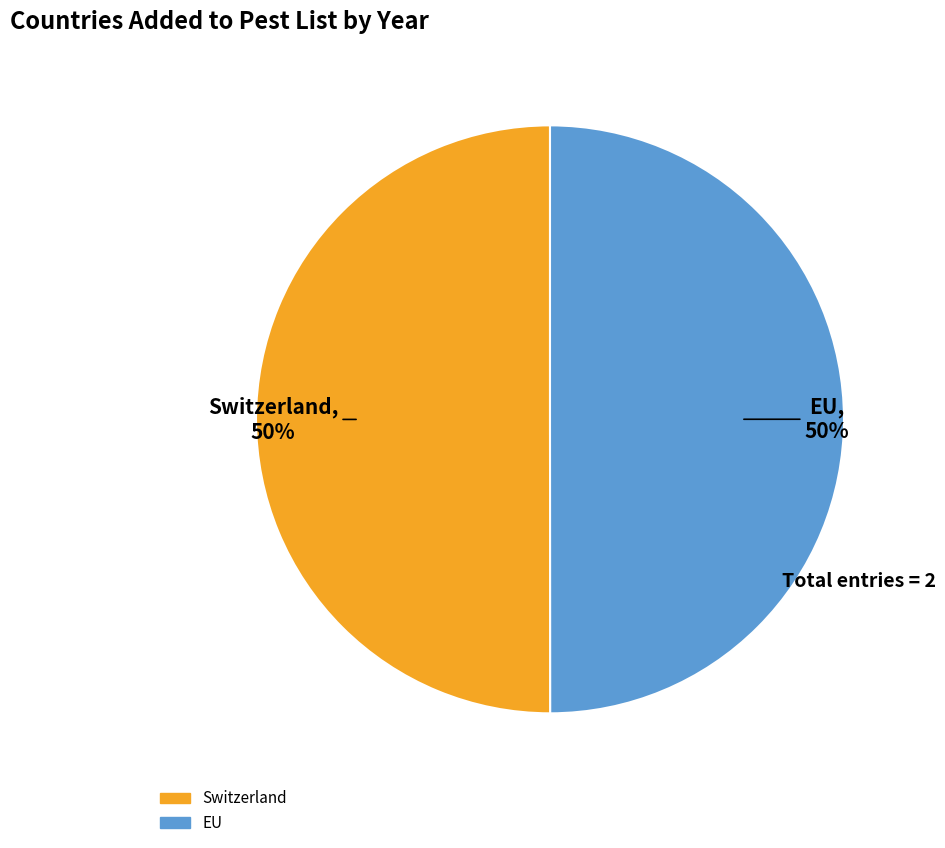

To the nearest percent, what portion does EU represent?

50%